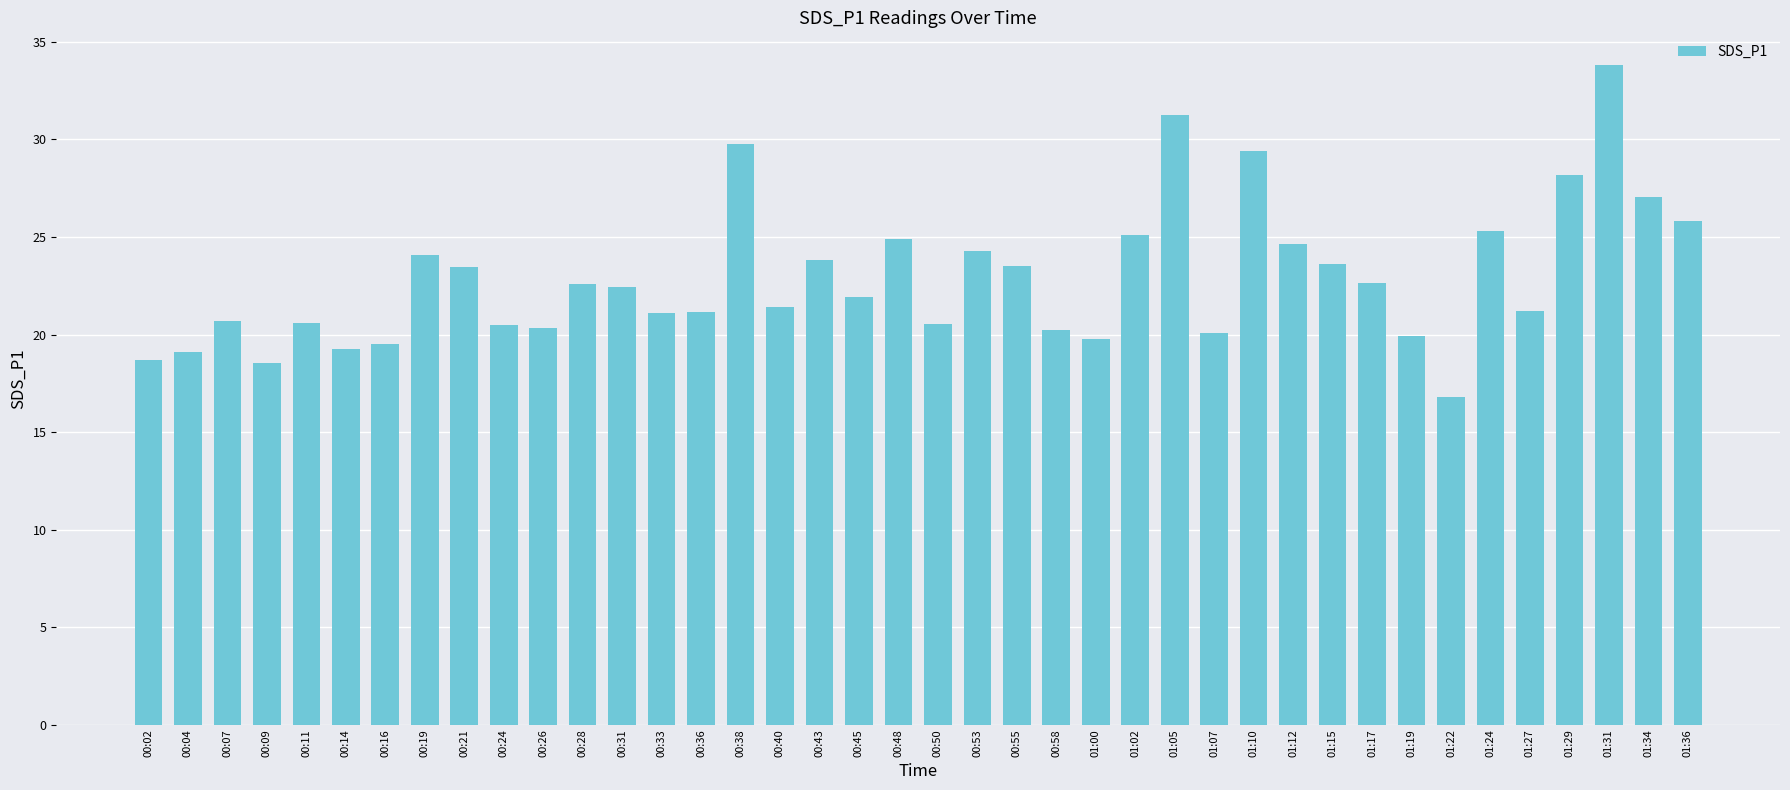

The chart shows a value of 21.1 at 00:33. True or false?

True